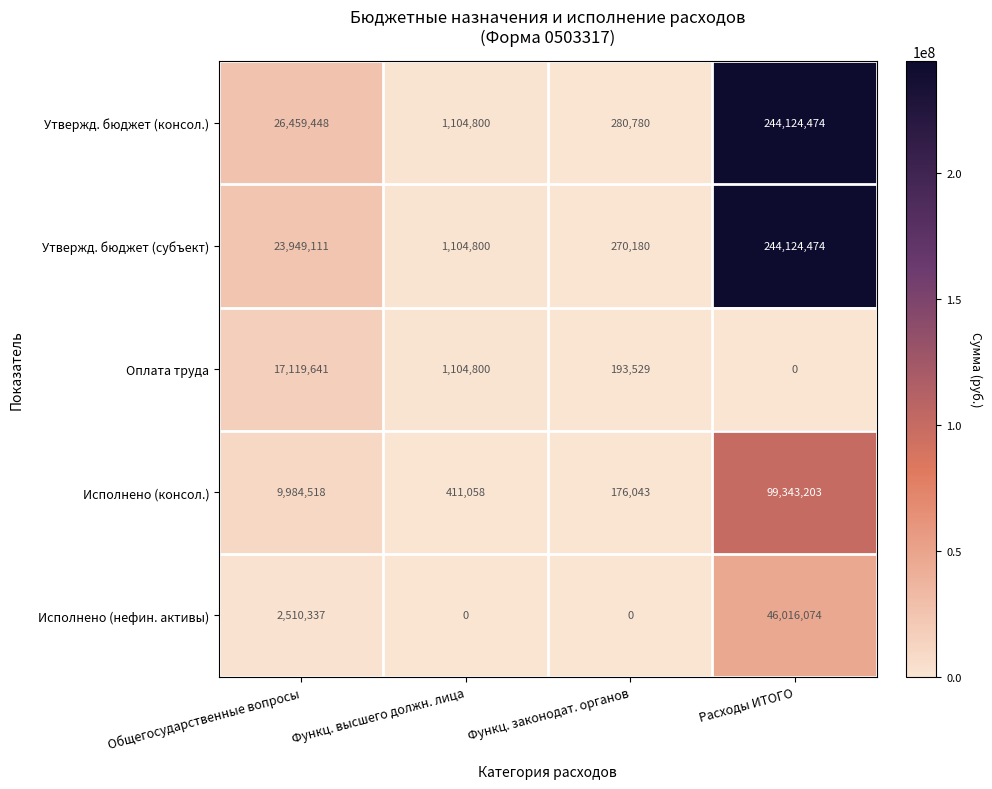

How many distinct data groups are displayed?

5